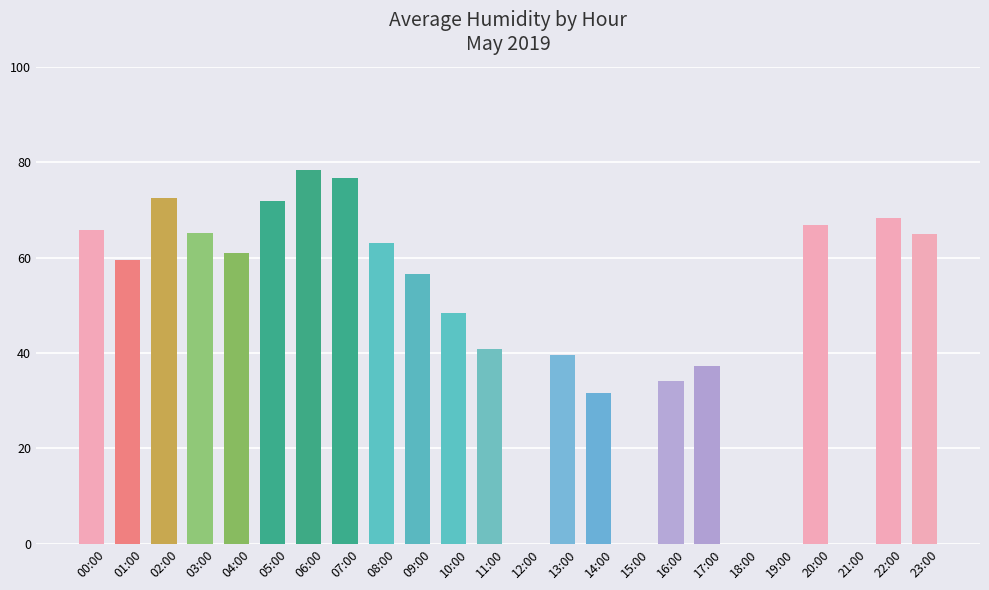

The chart shows a value of 30.3 at 08:00. True or false?

False